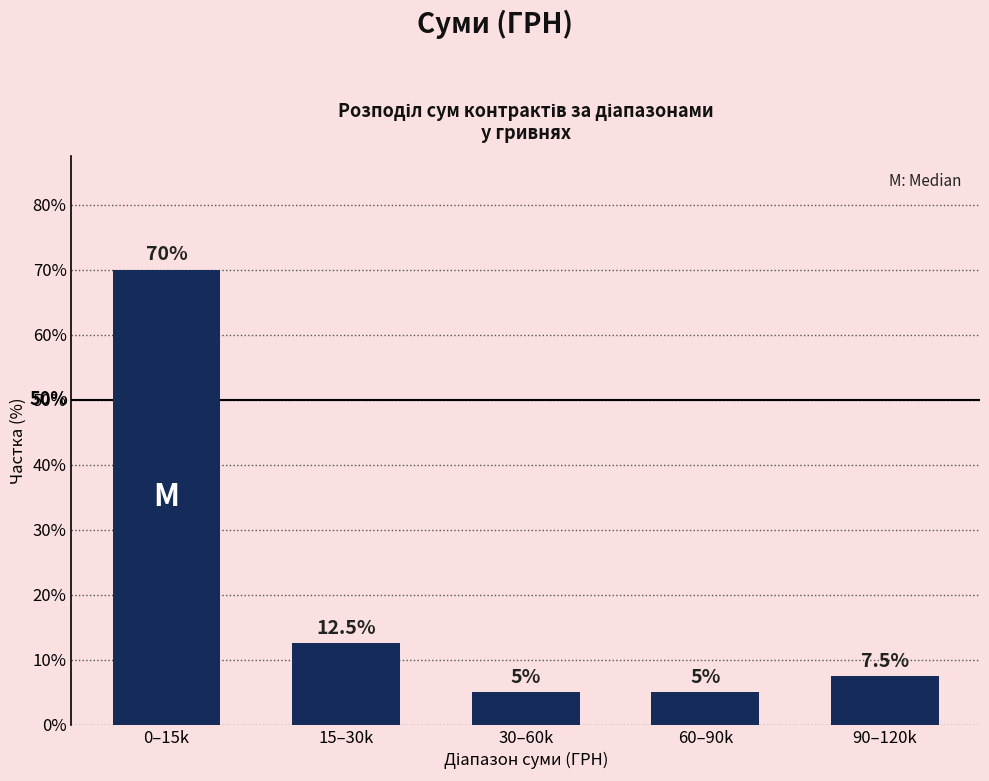

Reading left to right, transcribe all the data shown in this chart.

70.0	12.5	5.0	5.0	7.5